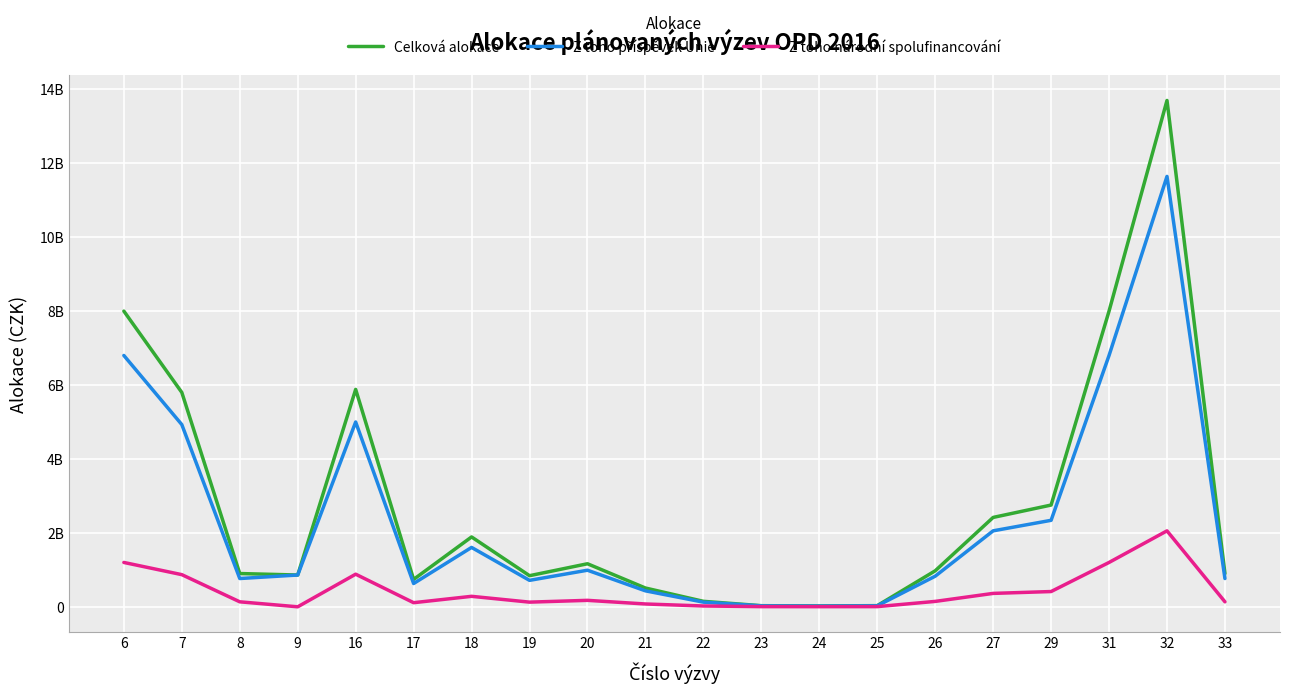

What is the maximum value for Celková alokace?

13700000000